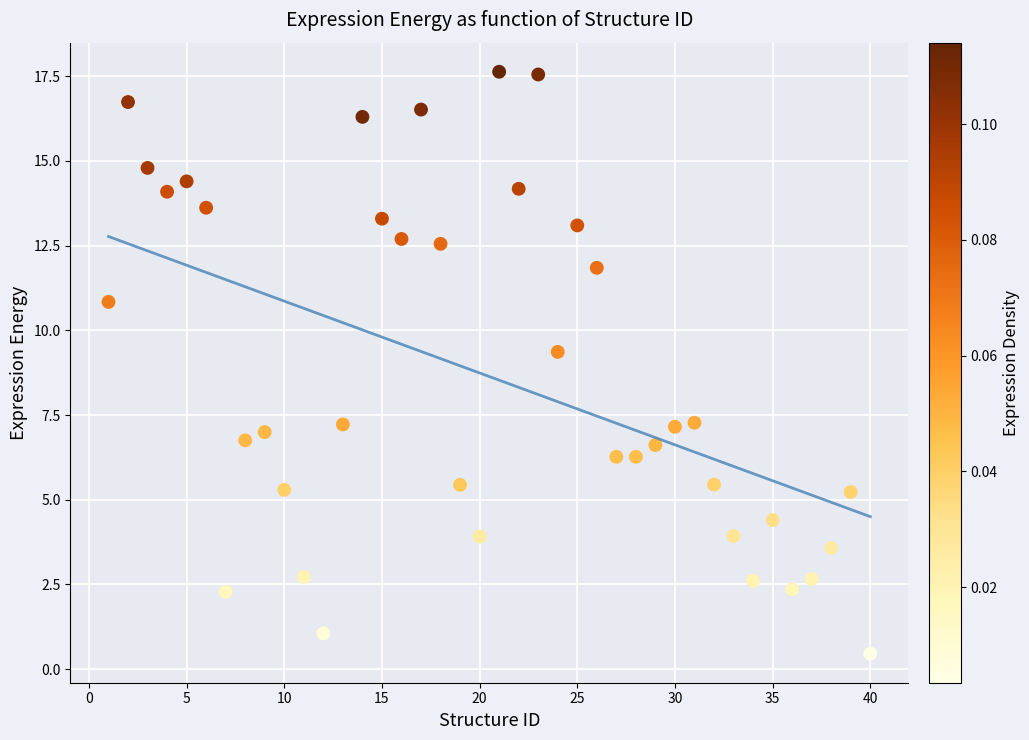

What Y value in the scatter plot is closest to 9?

9.4